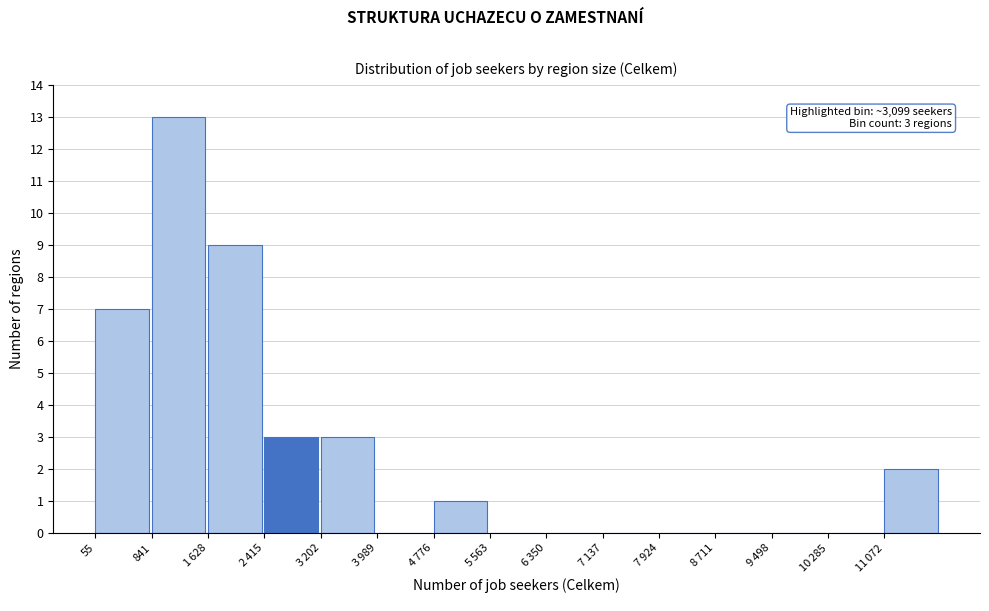

Which label corresponds to the largest value in the chart?

841